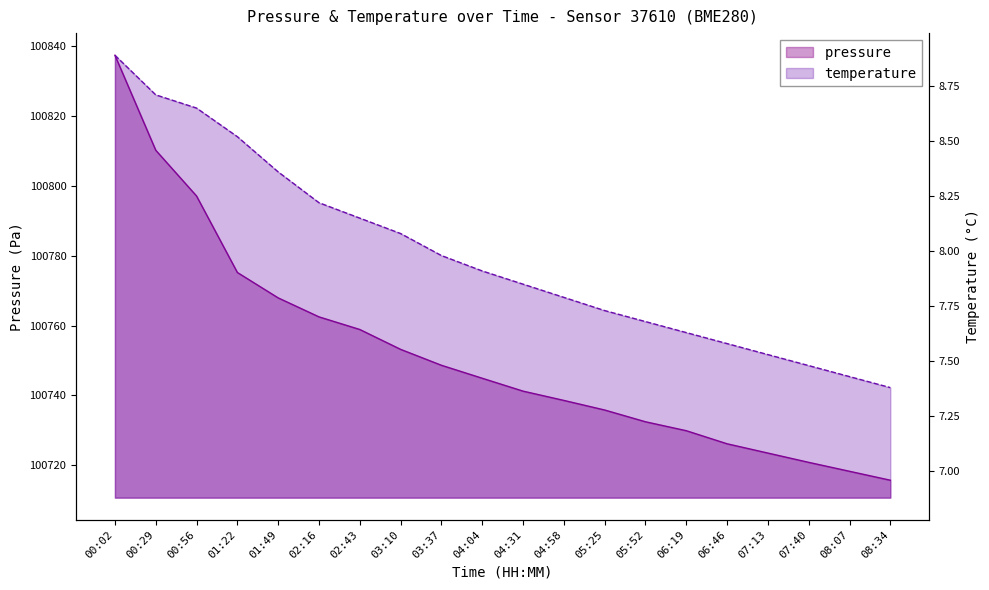

What is the difference between the pressure values at 07:40 and 08:07?

2.6